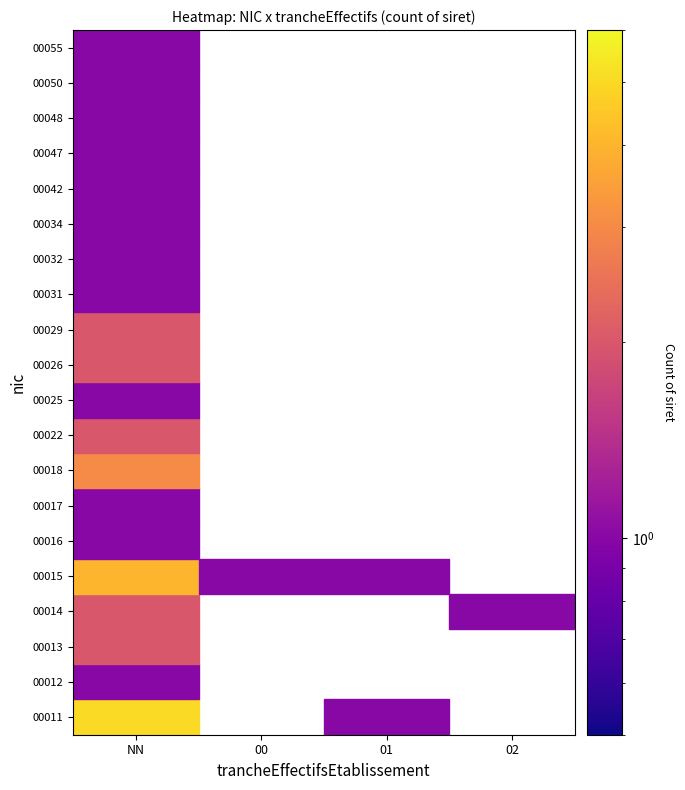

Rank the series at 02 from highest to lowest value.

00014, 00011, 00012, 00013, 00015, 00016, 00017, 00018, 00022, 00025, 00026, 00029, 00031, 00032, 00034, 00042, 00047, 00048, 00050, 00055